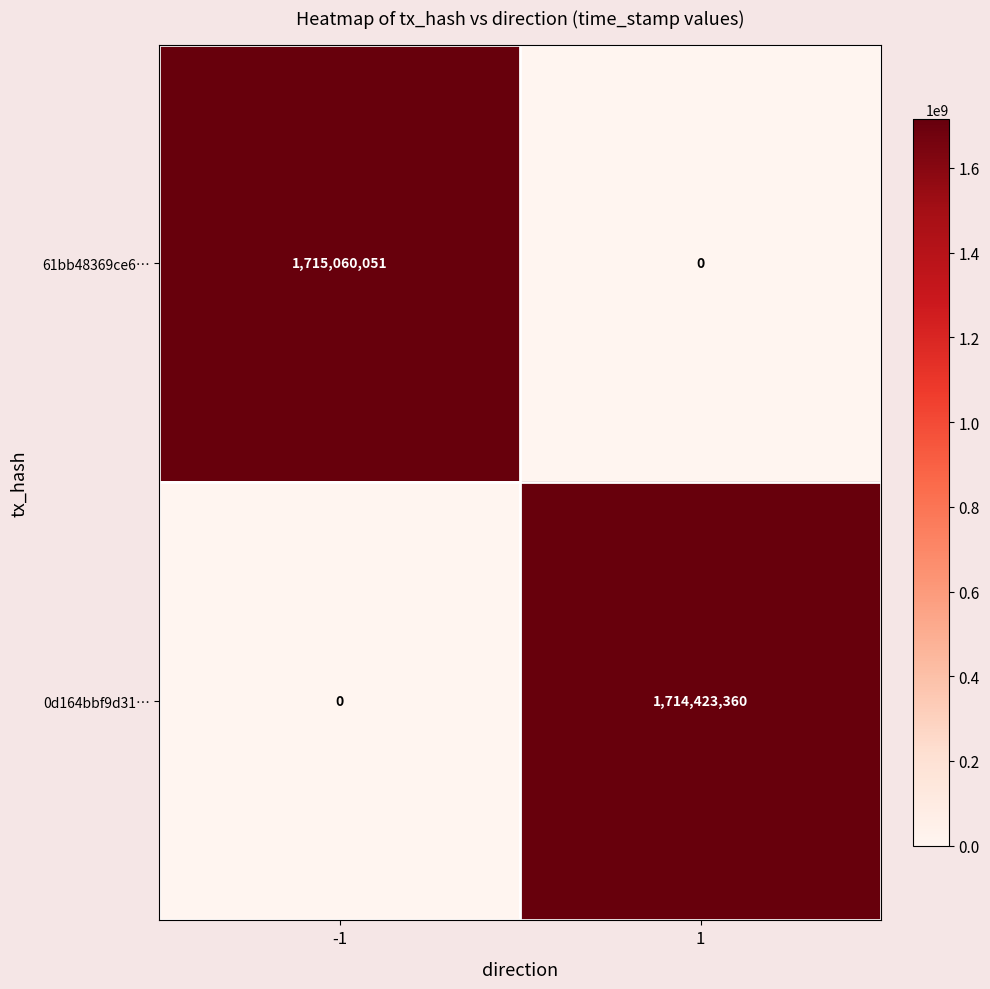

At how many categories does at least one series exceed 300654556?

2